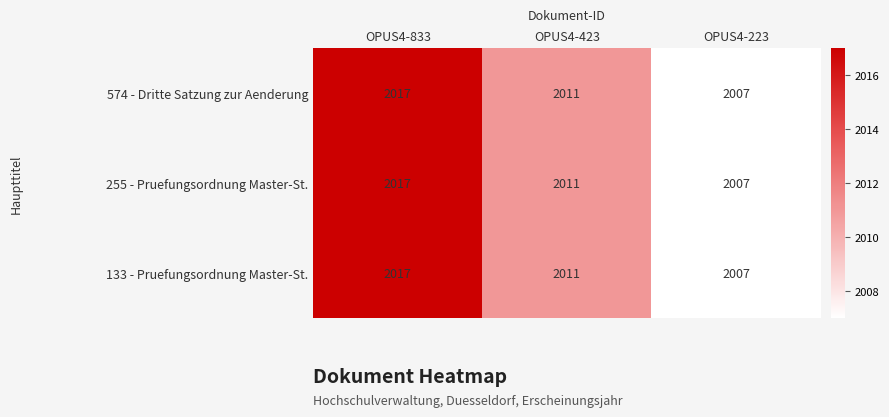

At which category is the sum across all series the highest?

OPUS4-833